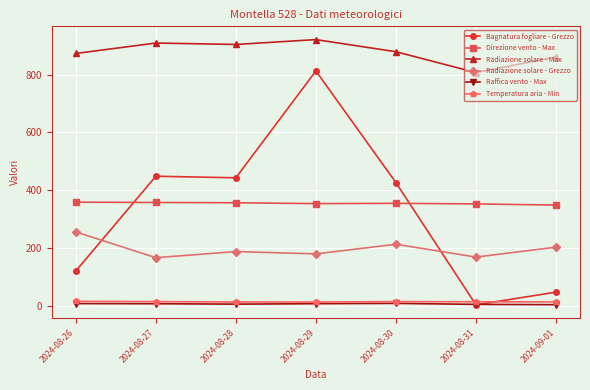

What is the difference between the Direzione vento - Max values at 2024-08-29 and 2024-08-26?

5.0